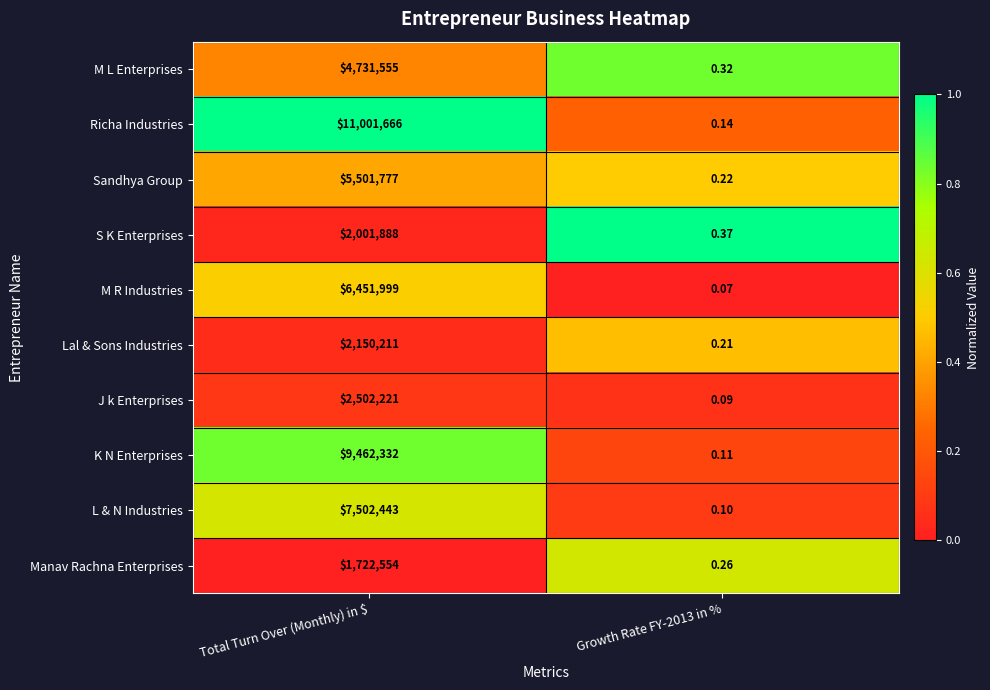

Rank the series at Growth Rate FY-2013 in % from lowest to highest value.

M R Industries, J k Enterprises, L & N Industries, K N Enterprises, Richa Industries, Lal & Sons Industries, Sandhya Group, Manav Rachna Enterprises, M L Enterprises, S K Enterprises